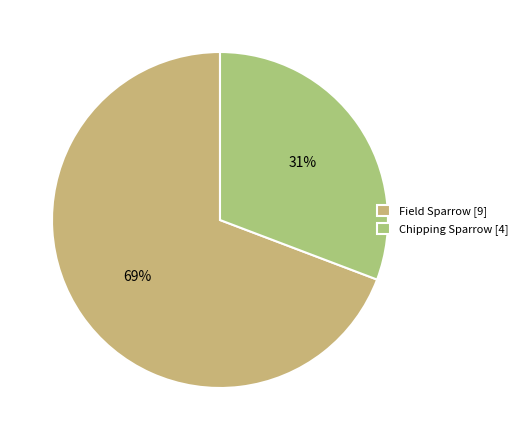

To the nearest percent, what is the difference between the largest and smallest slice percentages?

38%